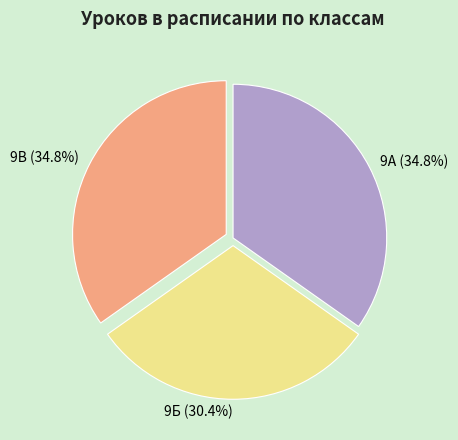

How many segments does this pie chart have?

3